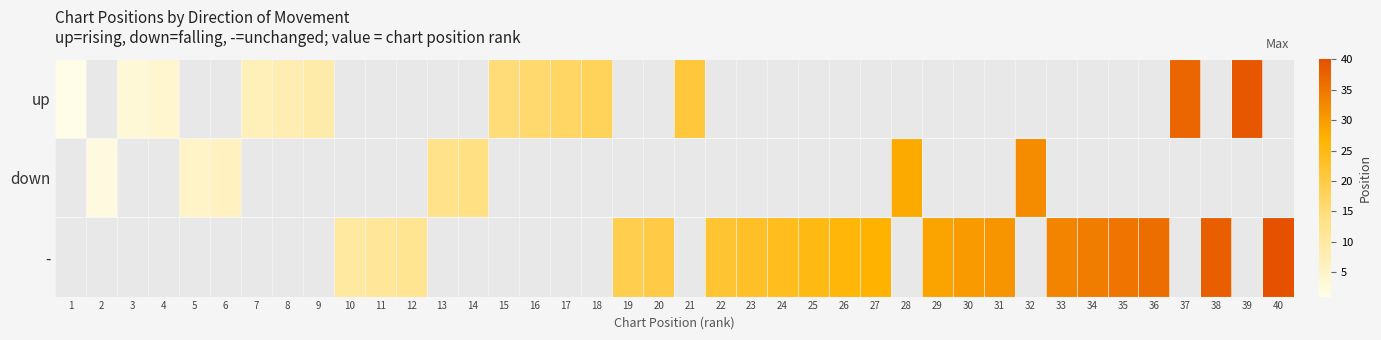

How many data points in up are above 21?

2